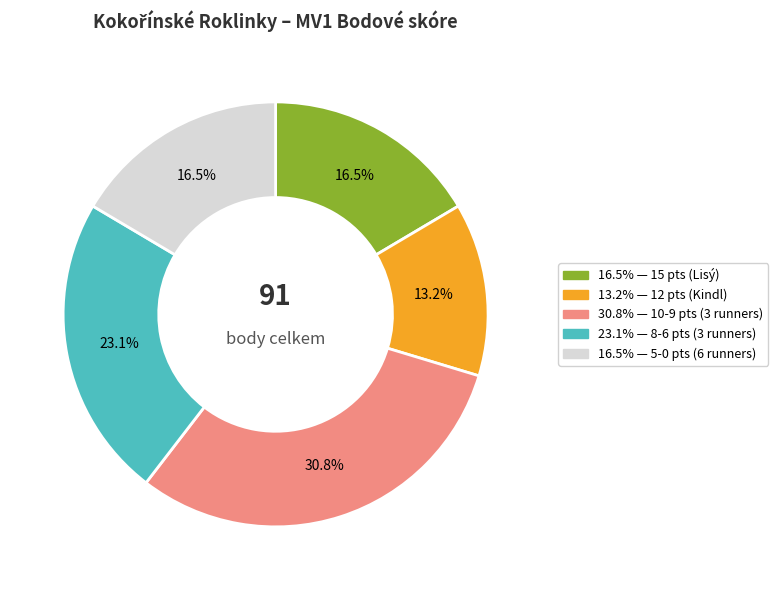

Is there a majority slice in this chart?

No